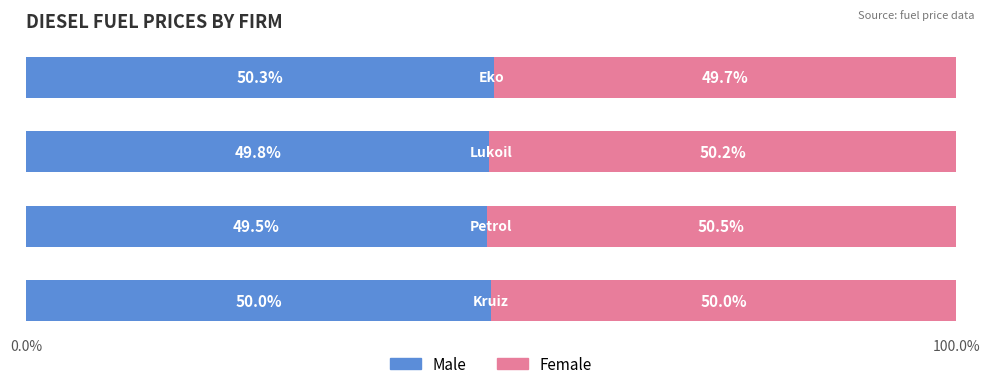

What is the average value of the Male series?

49.9